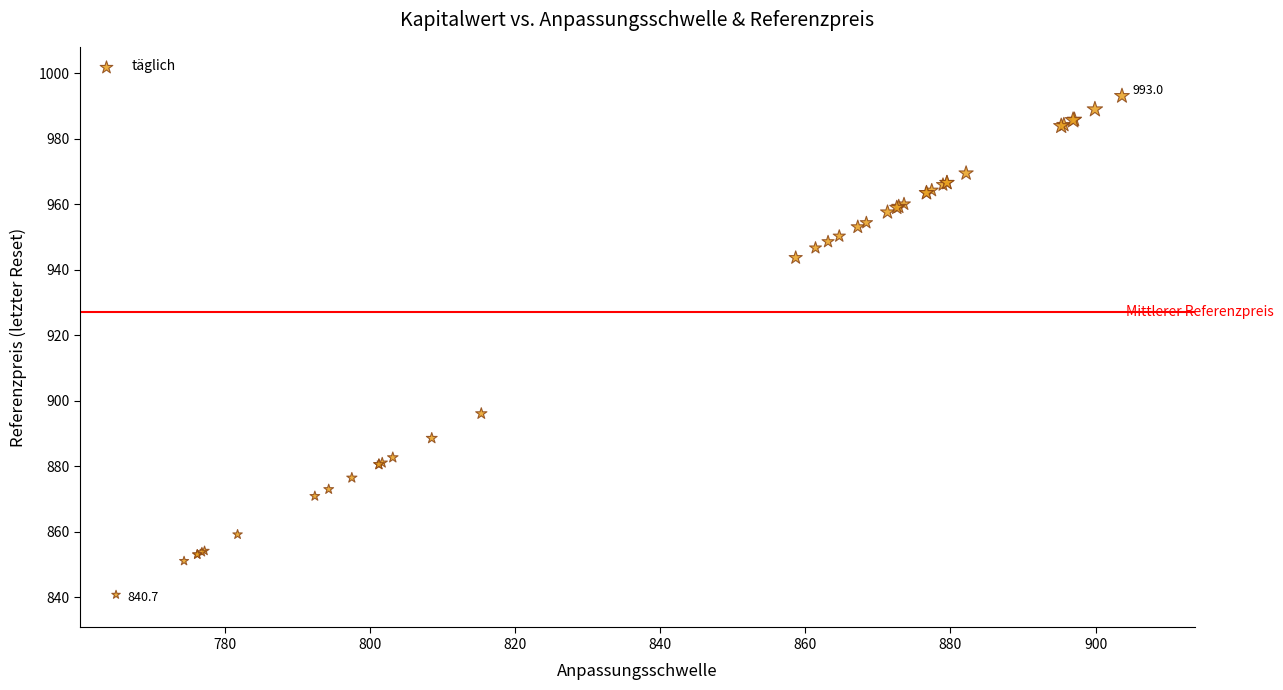

What Y value in the scatter plot is closest to 916?

896.0